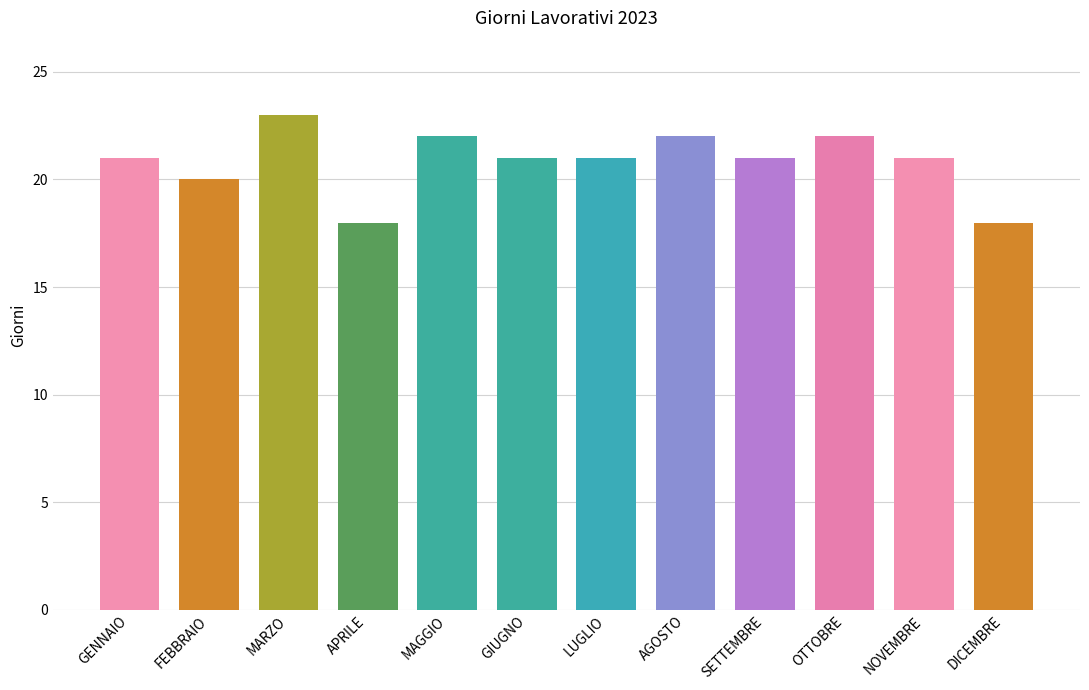

True or false: the data shows 21 at GIUGNO.

True